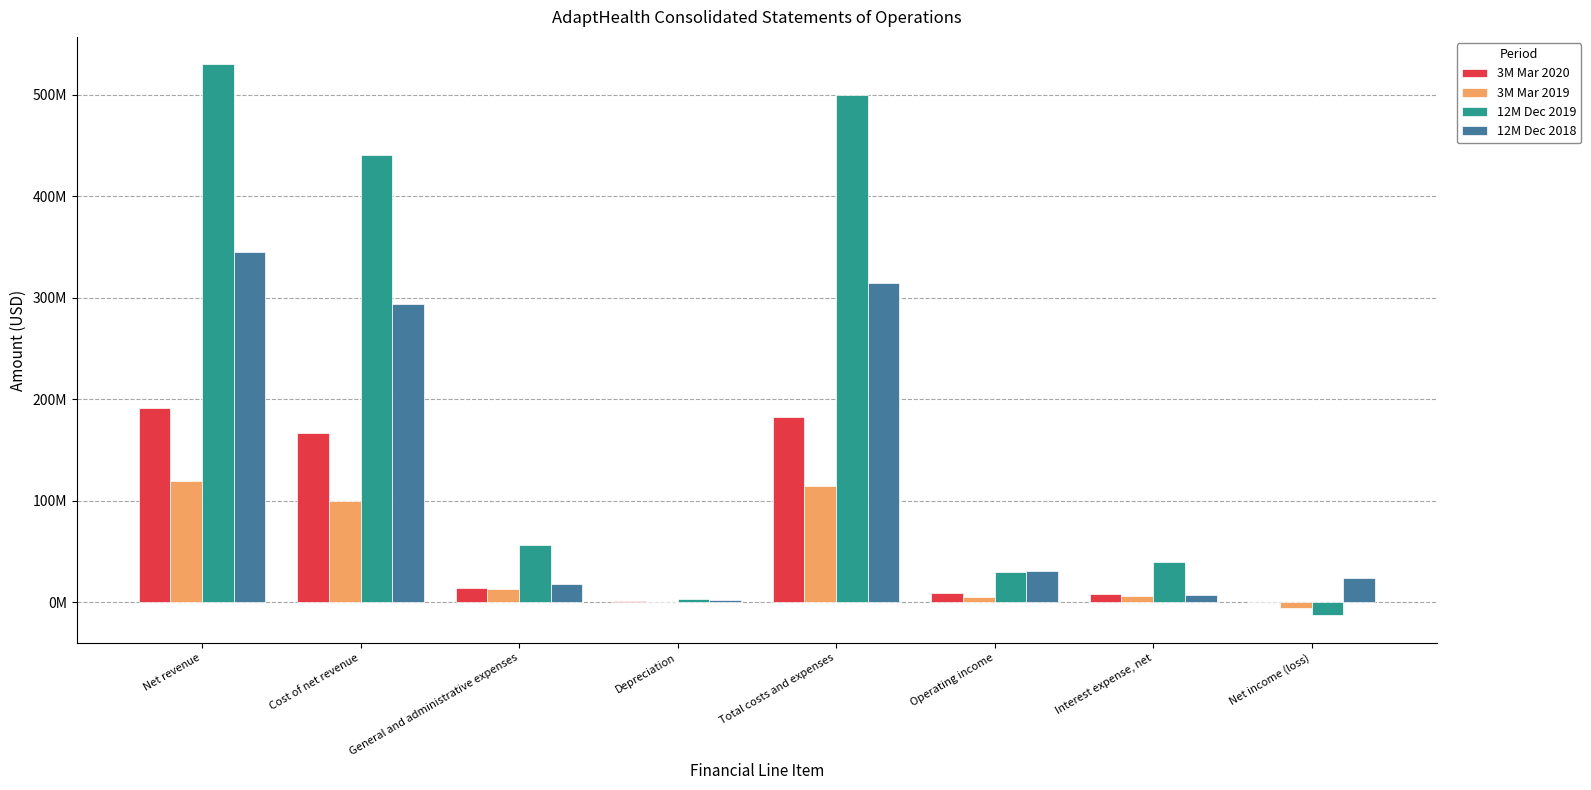

What are all the series names shown in the legend?

3M Mar 2020, 3M Mar 2019, 12M Dec 2019, 12M Dec 2018